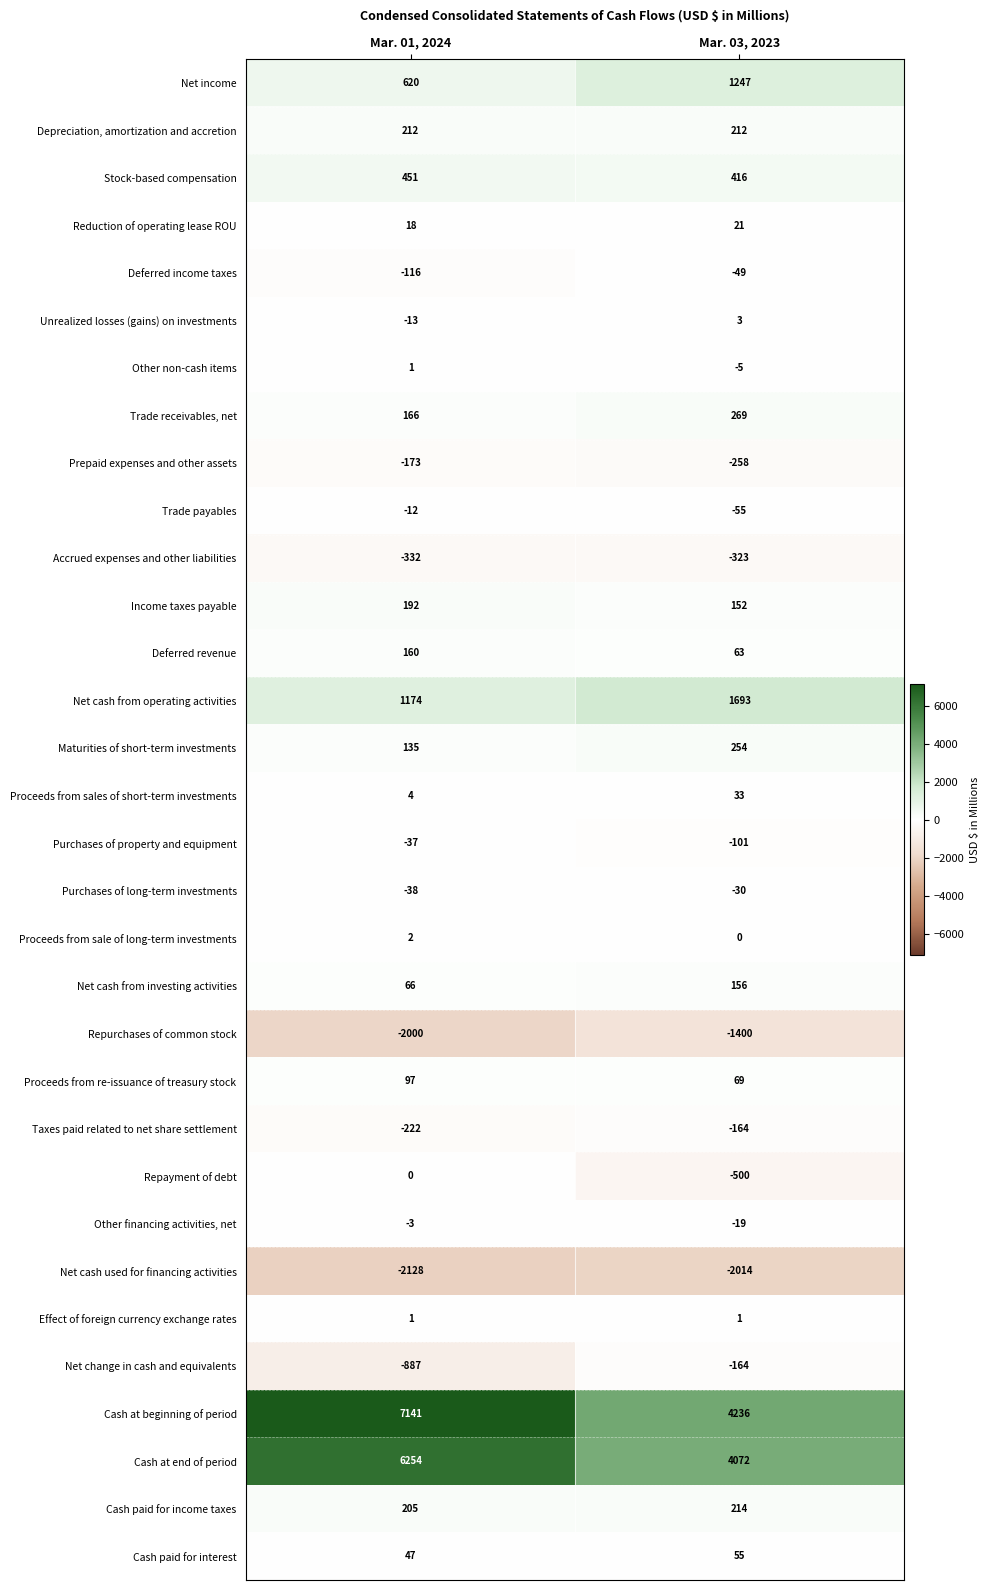

Which series has the largest range (max minus min)?

Cash at beginning of period